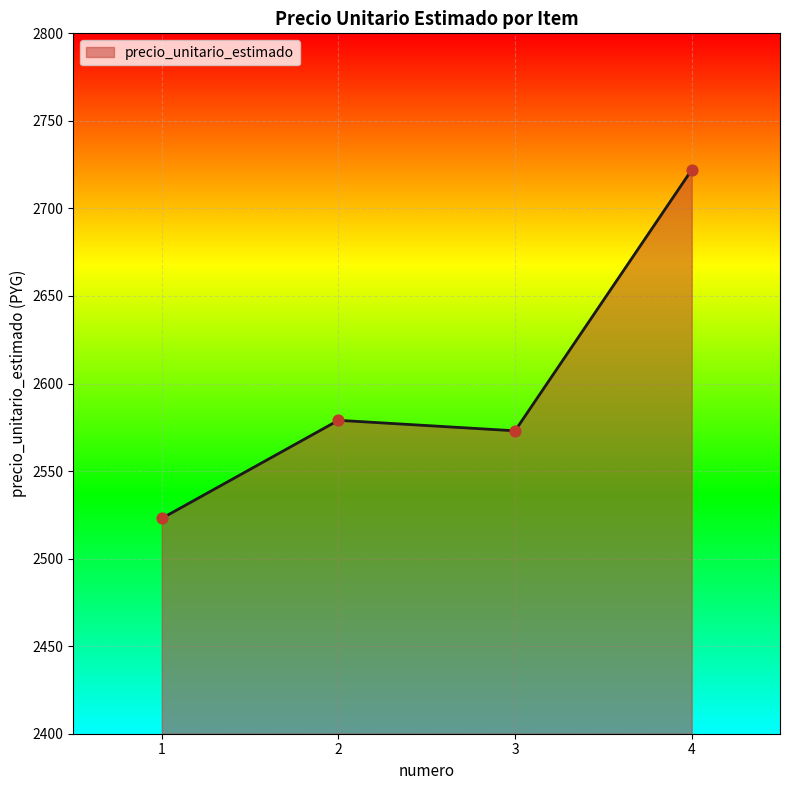

What is the change in value from 1 to 3?

+50